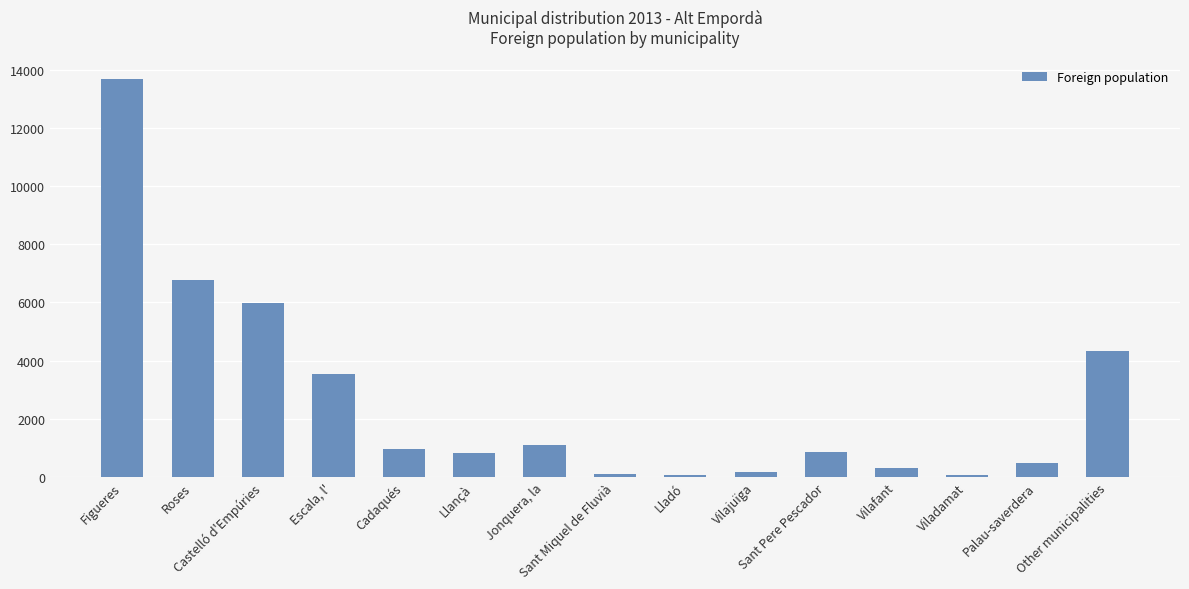

What is the value of the 5th bar from the left?

973